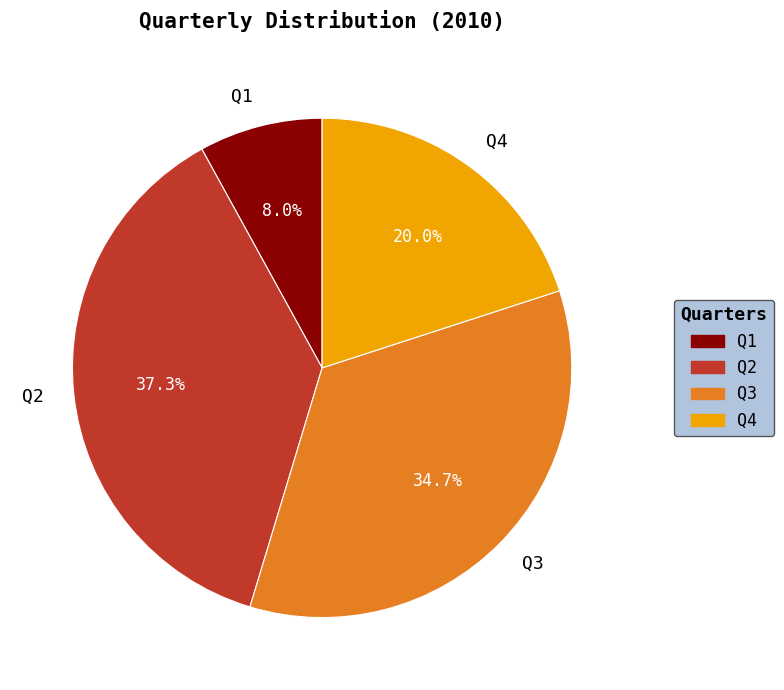

Is Q4 the majority of the pie?

No